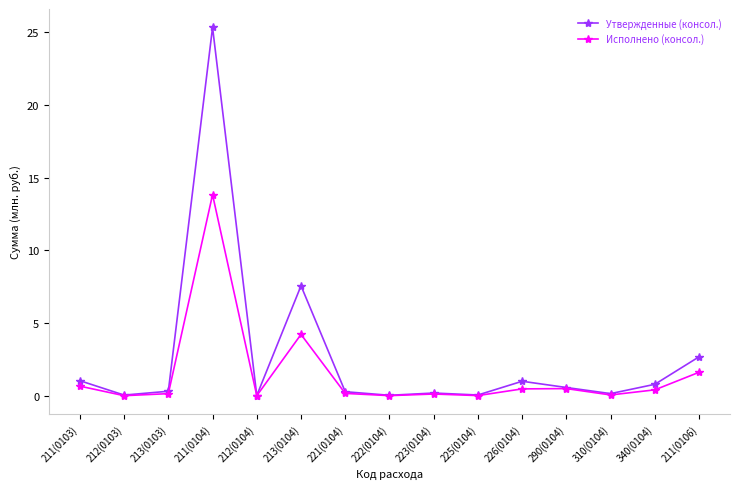

What is the average value of the Утвержденные (консол.) series?

2.7